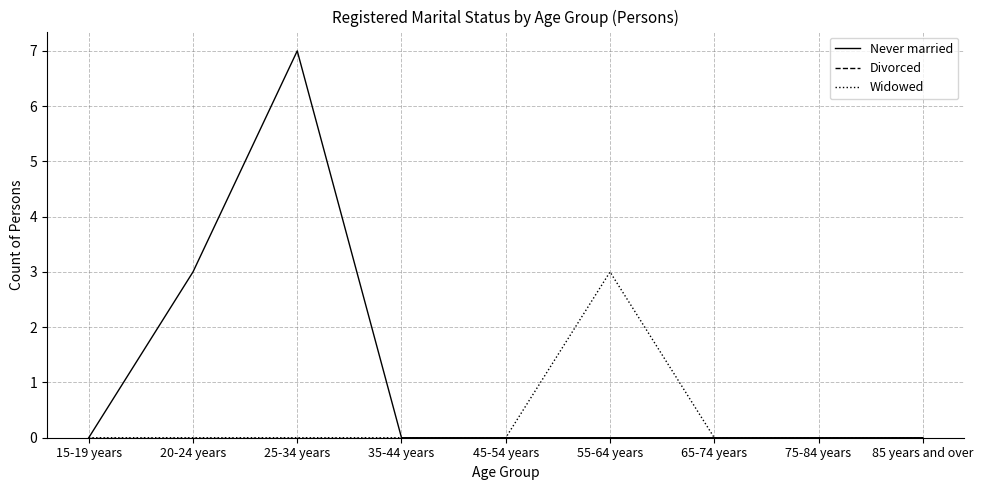

Which series has the widest spread of values?

Never married